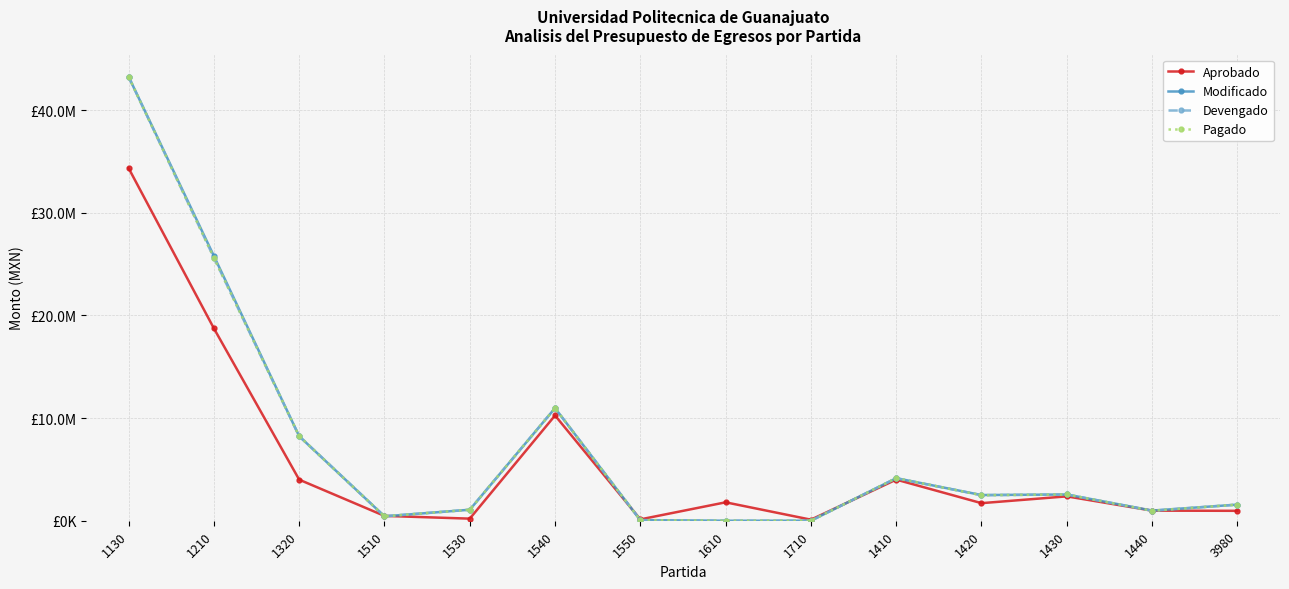

How many interior local peaks does the Devengado series have?

3